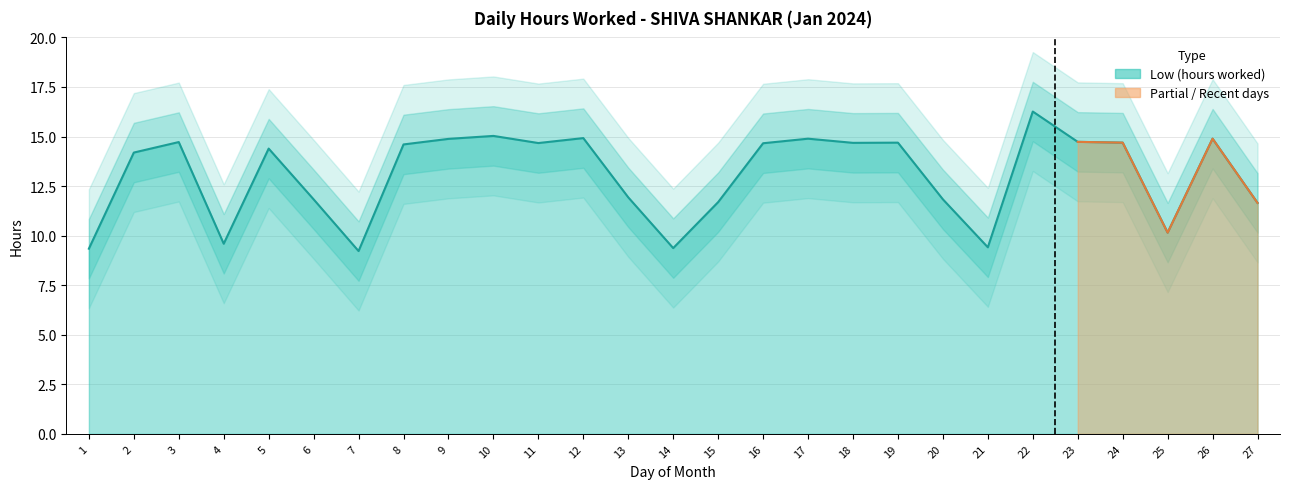

What is the smallest value displayed?

9.2